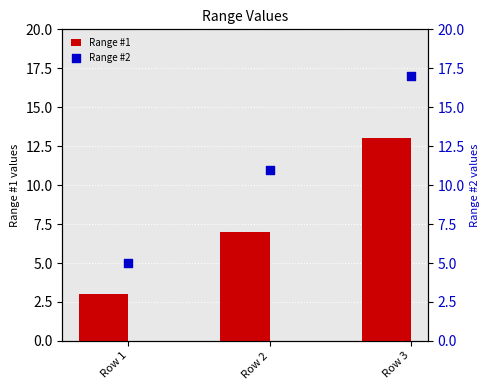

Which series contains the lowest Y value?

Range #1